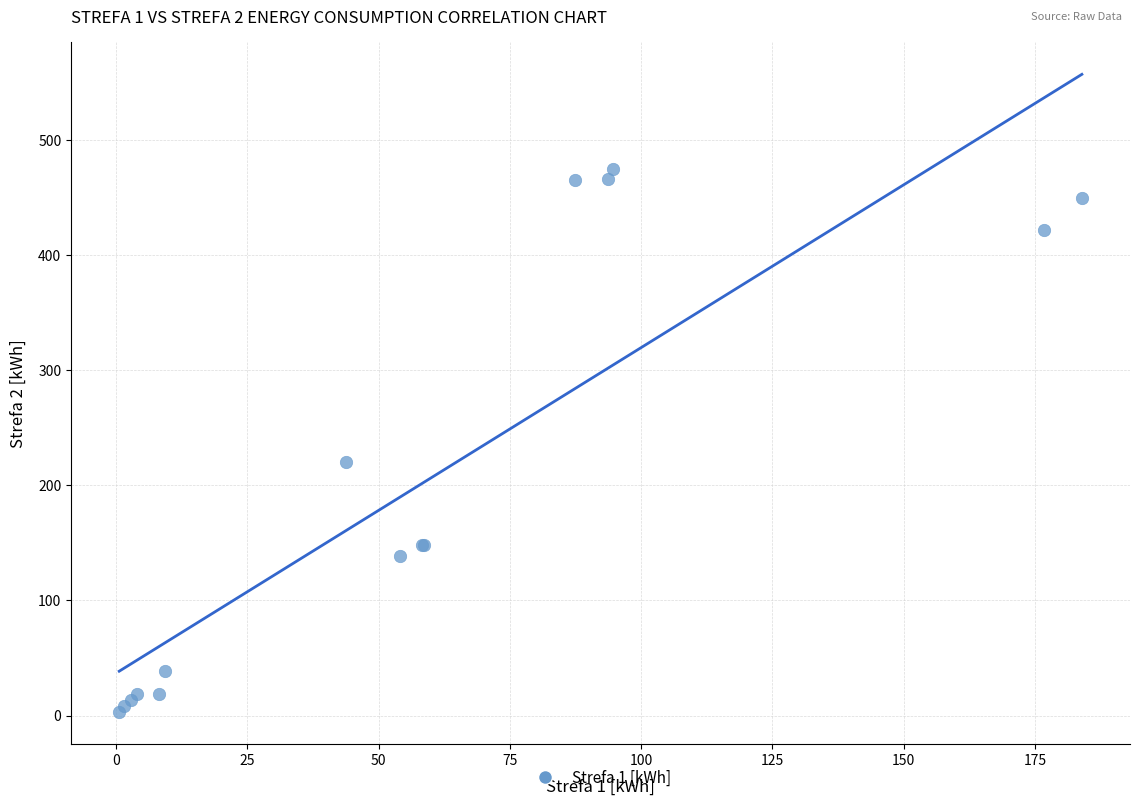

What Y value in the scatter plot is closest to 238?

220.3